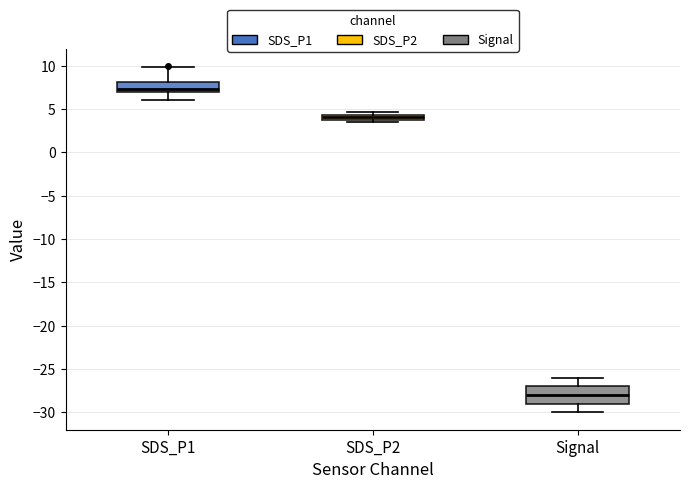

Which box's median line is the lowest?

Signal